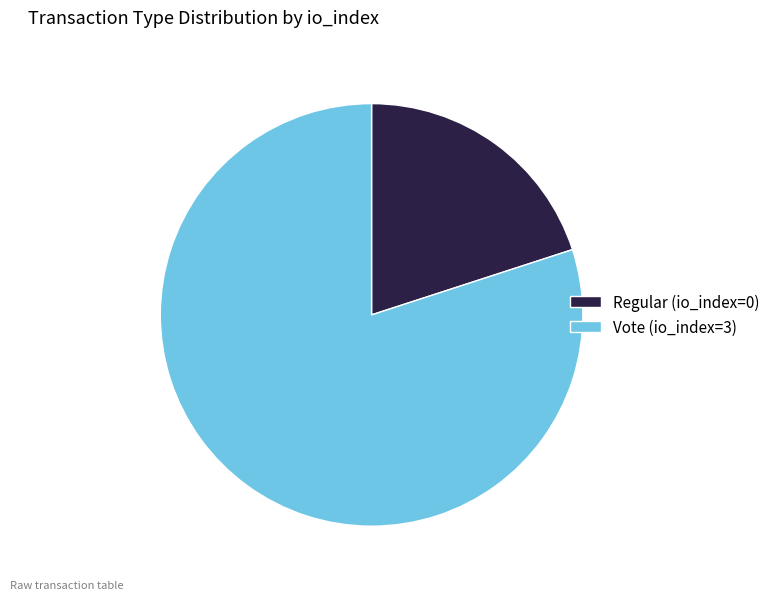

What is the smallest slice in the pie chart?

Regular (io_index=0)